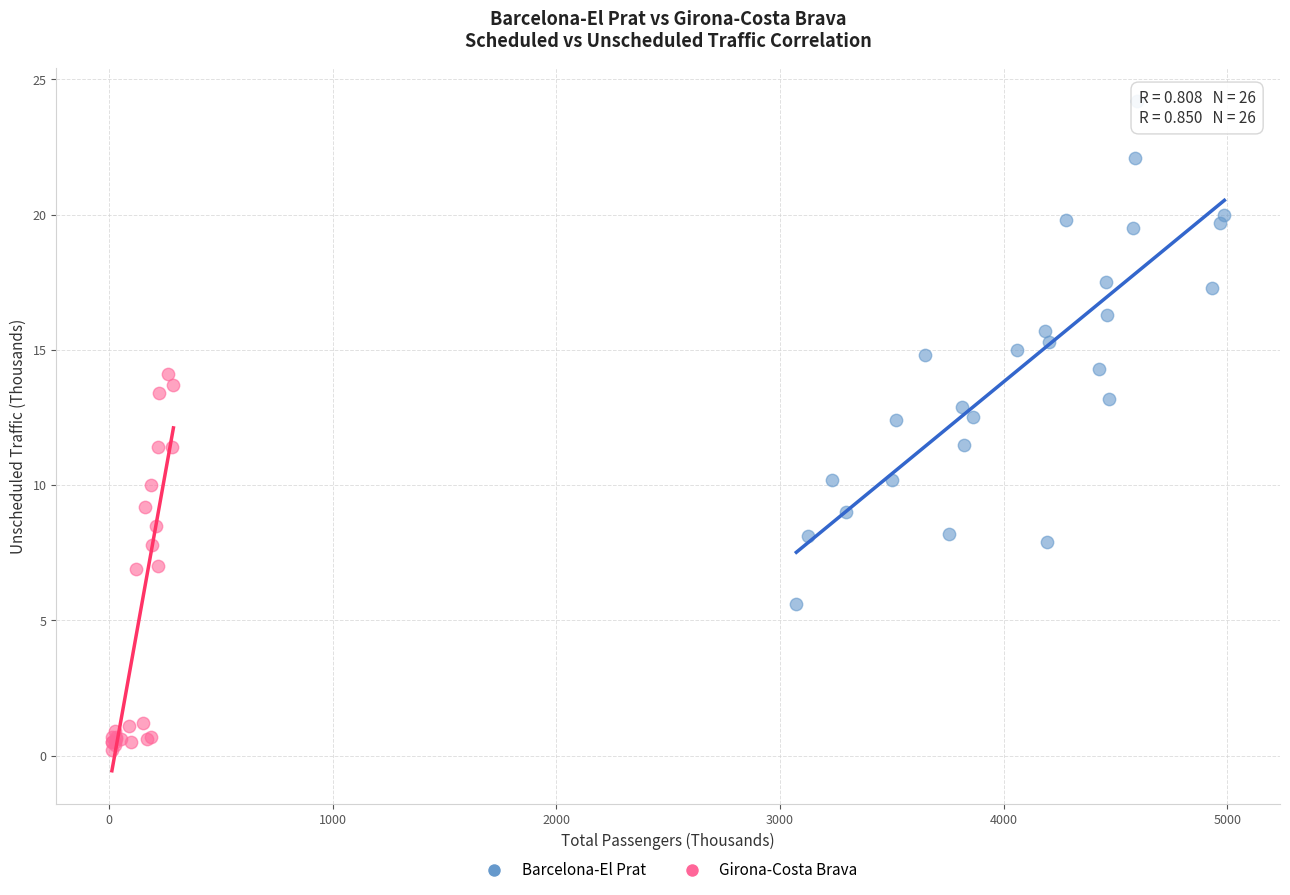

Which series reaches the minimum Y coordinate?

Girona-Costa Brava